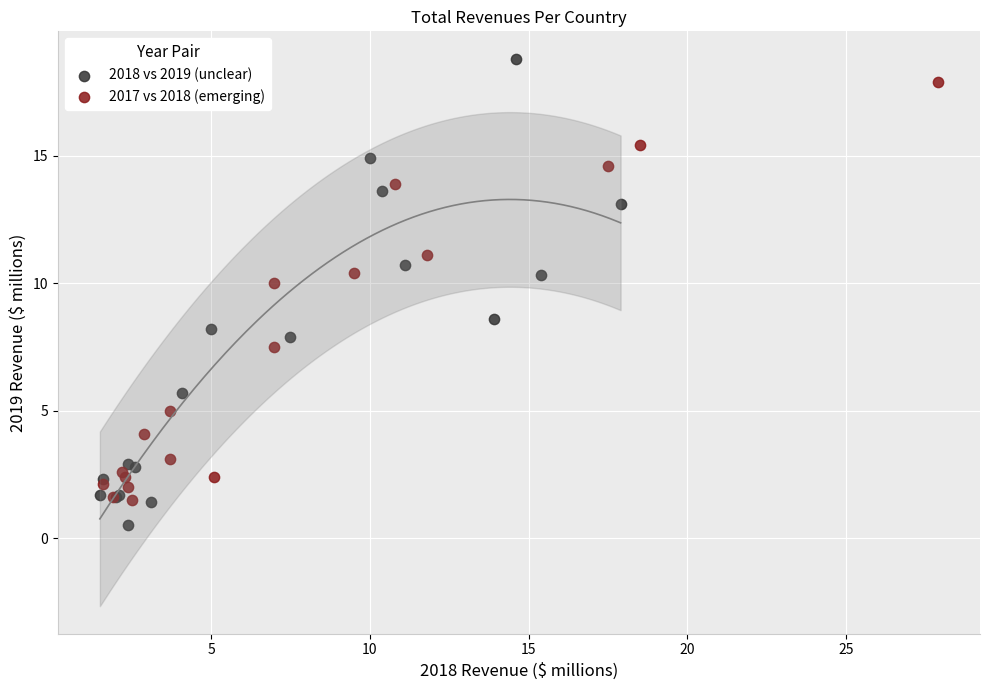

What are all the series names shown in the legend?

2018 vs 2019 (unclear), 2017 vs 2018 (emerging)